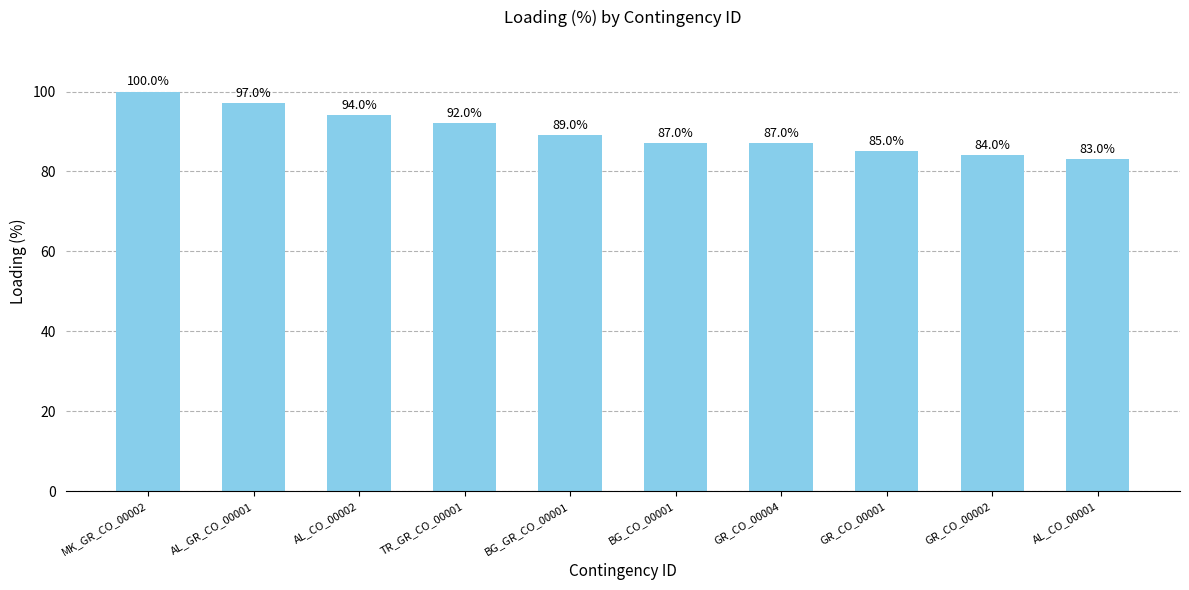

Reading left to right, extract all data points from this chart.

100	97	94	92	89	87	87	85	84	83